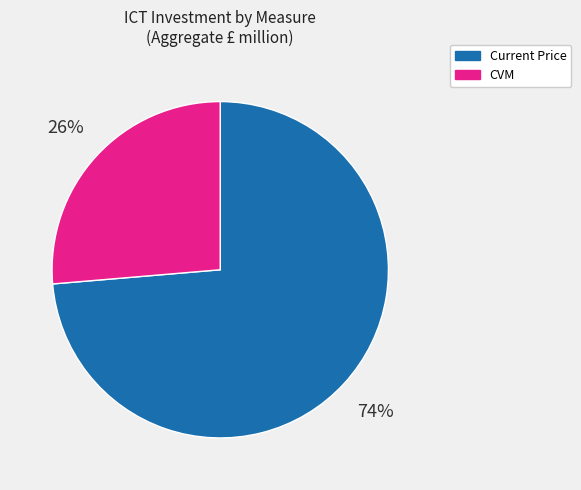

Approximately how many times larger is the value at Current Price compared to CVM?

2.8